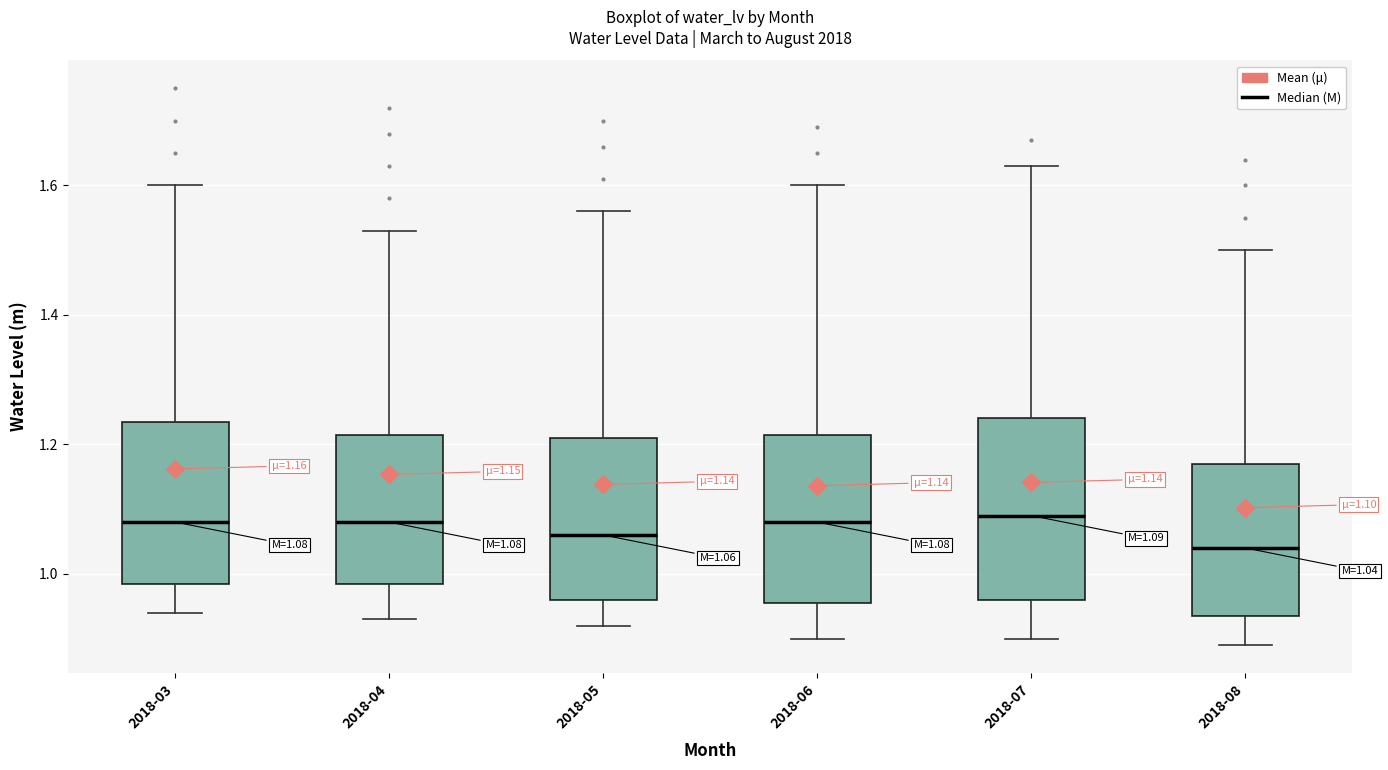

Comparing the boxes themselves (not the whiskers), which one is the tallest?

2018-07